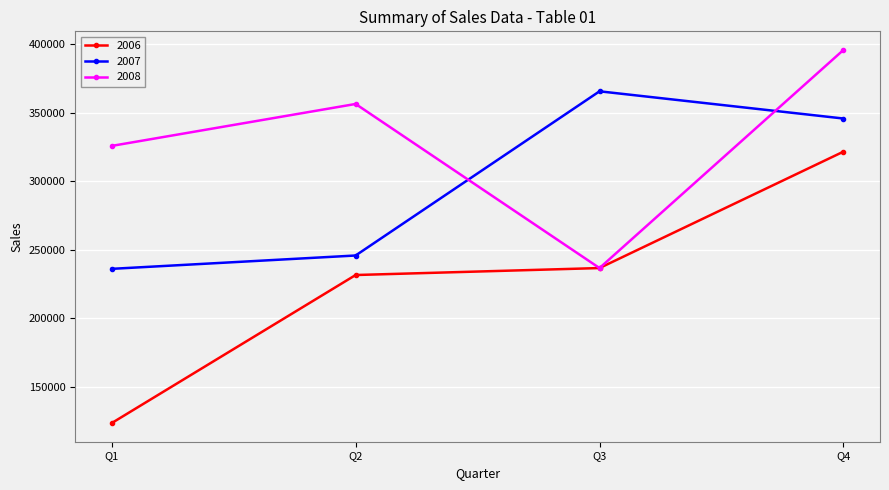

At which label is 2006 closest to 222454?

Q2